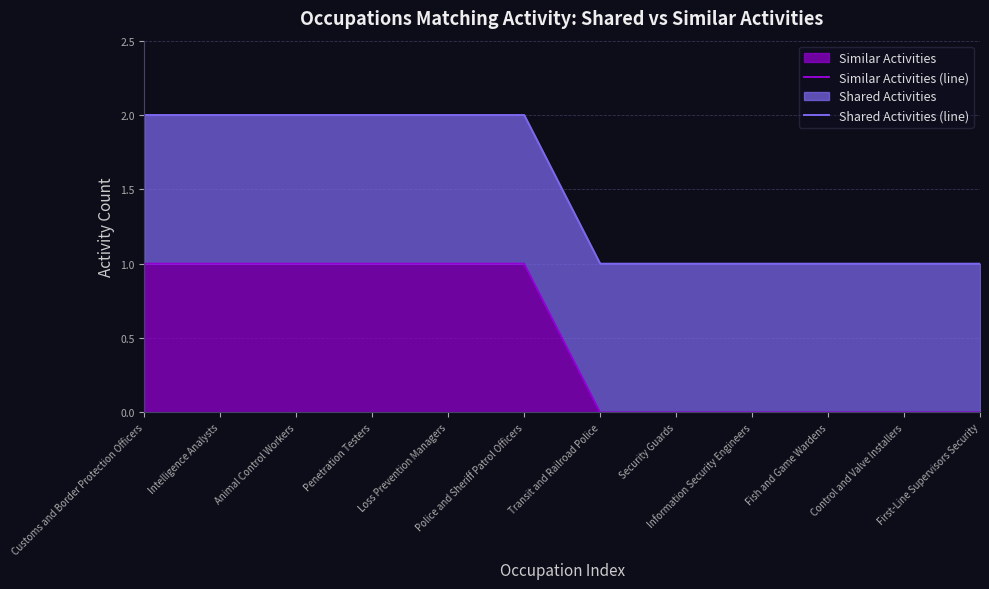

What is the greatest value displayed?

2